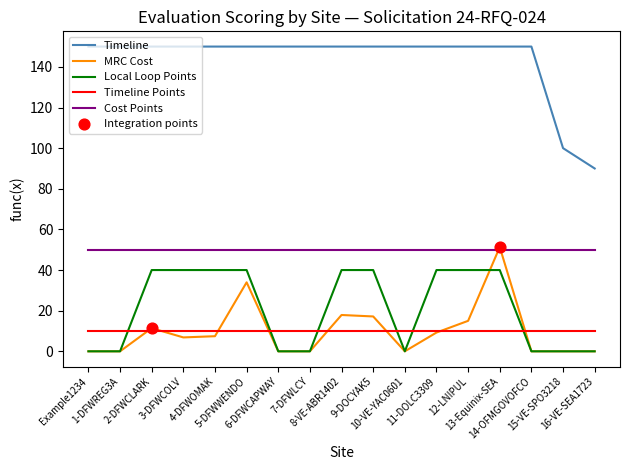

Is the value of Timeline at 16-VE-SEA1723 greater than the value of MRC Cost at 6-DFWCAPWAY?

Yes